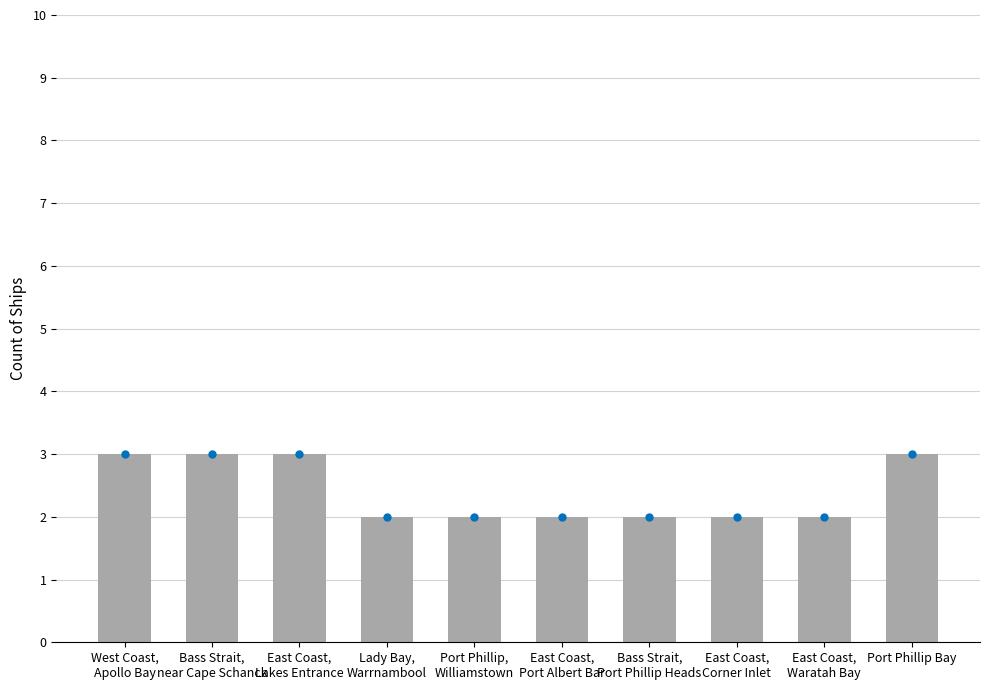

What is the greatest value displayed?

3